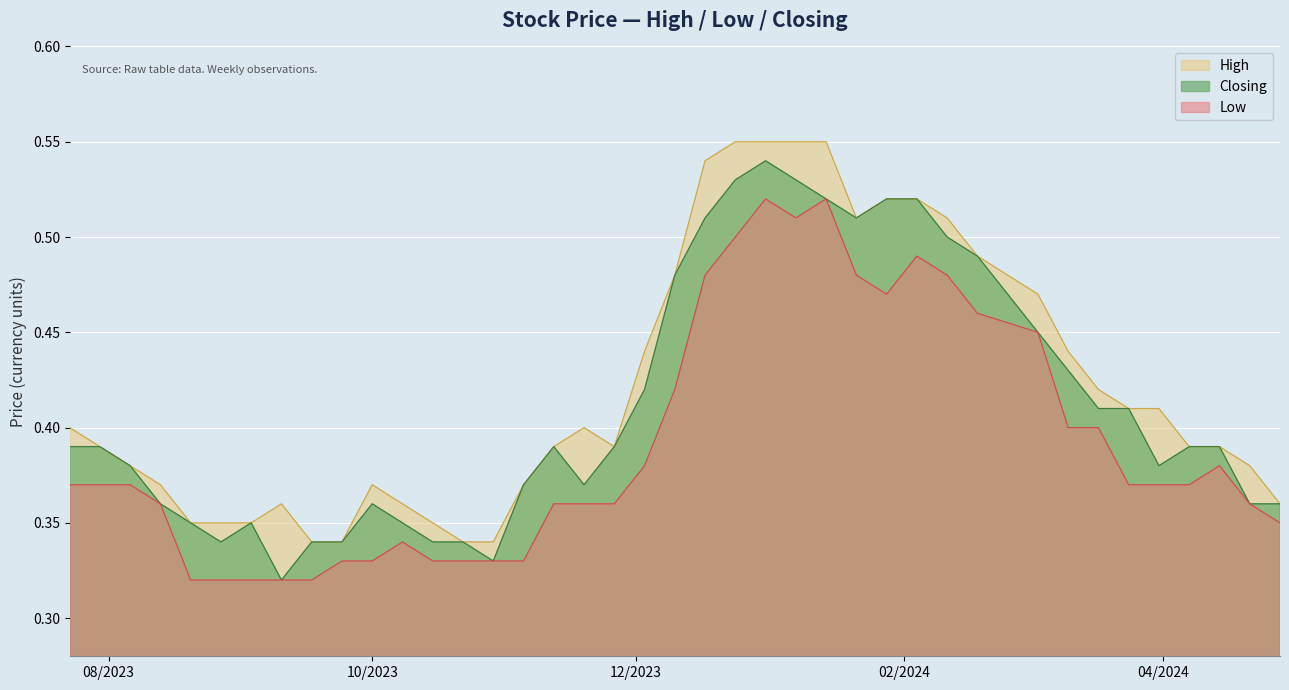

True or false: Closing and High cross at least once.

False